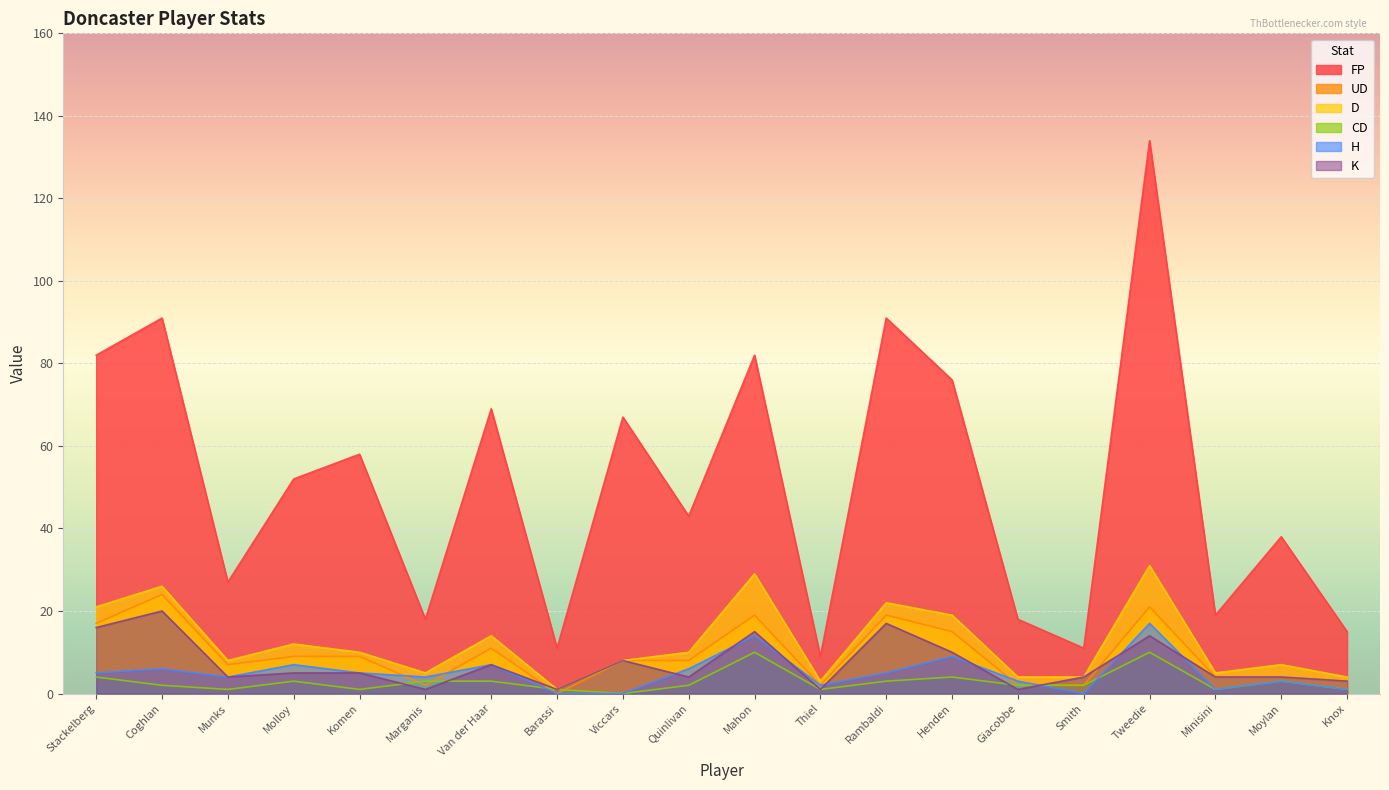

In FP, how many points are lower than both neighbors (excluding endpoints)?

7